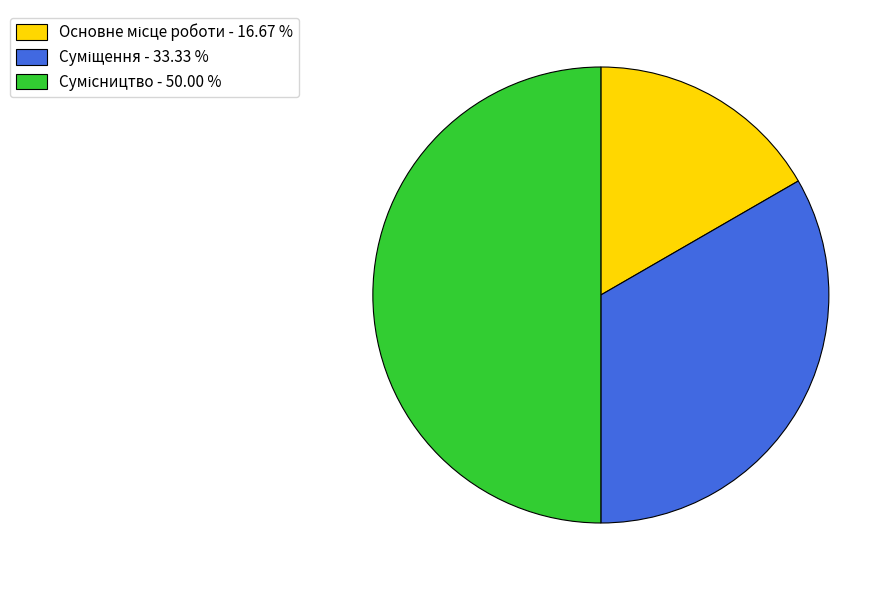

To the nearest percent, what portion does Основне місце роботи represent?

17%